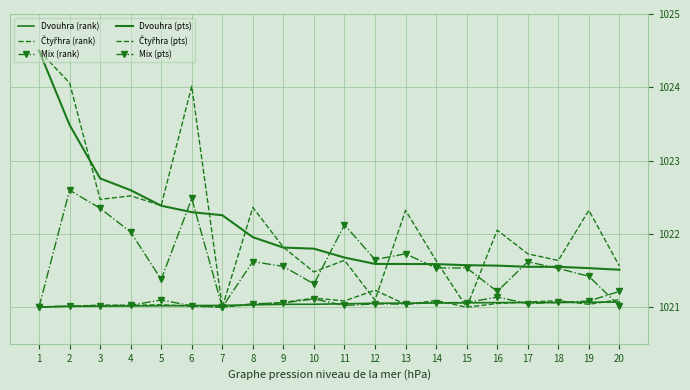

Where is Mix (rank) nearest to the value 1021?

1